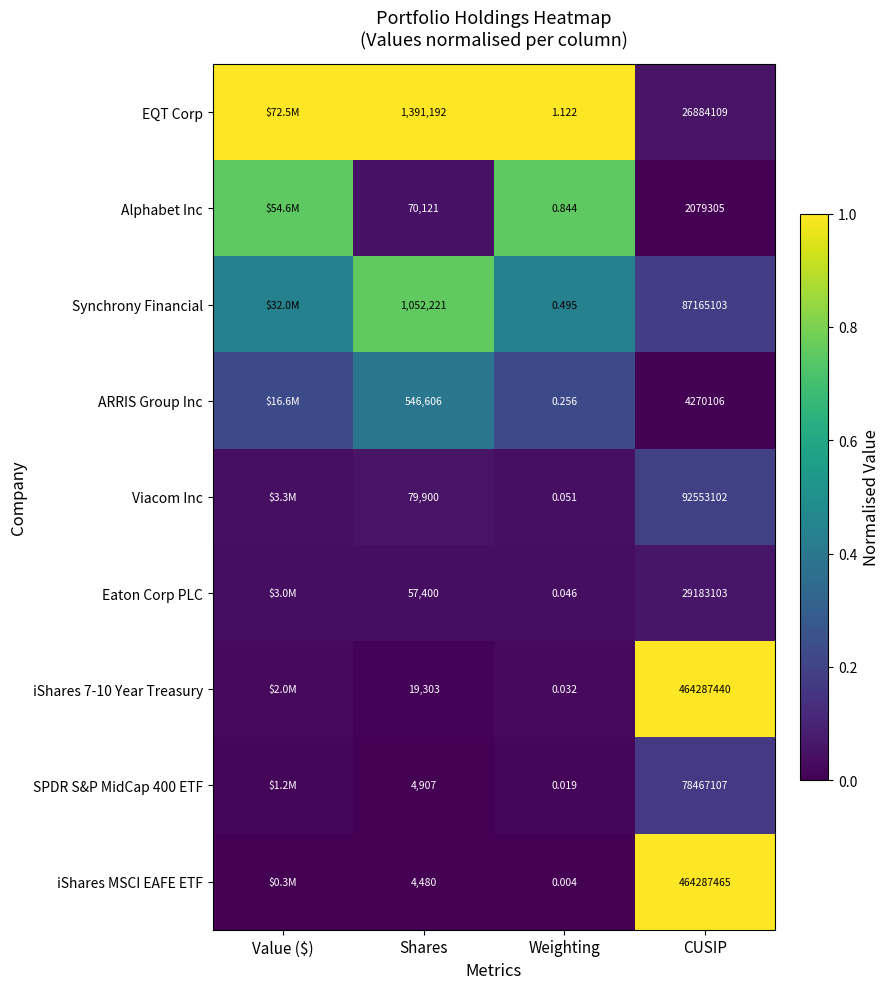

Is the value of Eaton Corp PLC at CUSIP greater than the value of Alphabet Inc at CUSIP?

Yes